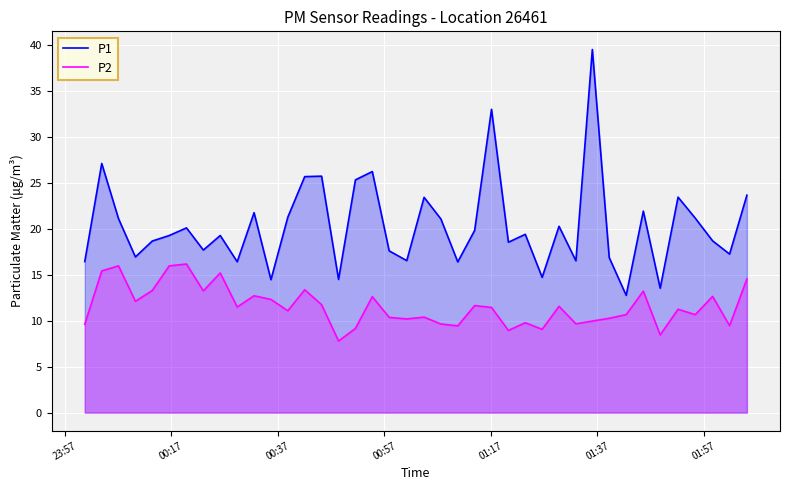

List the series in order of their peak value, lowest first.

P2, P1